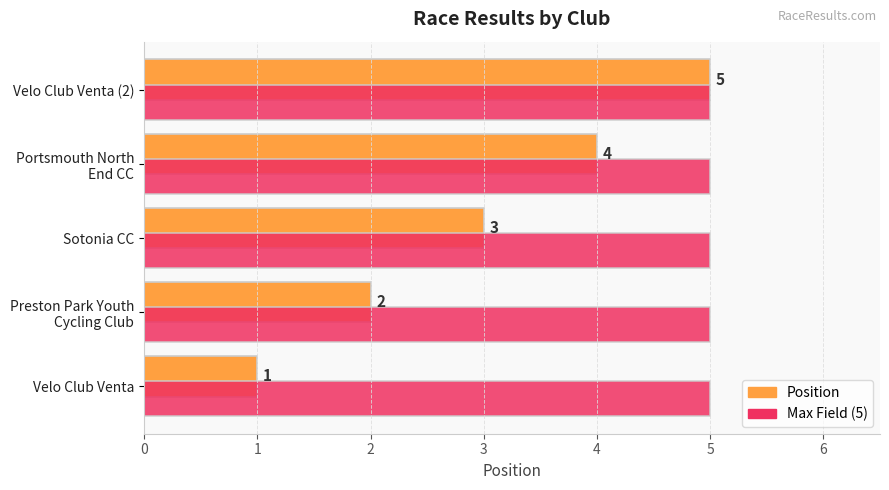

How many values in the Position series are below 3?

2